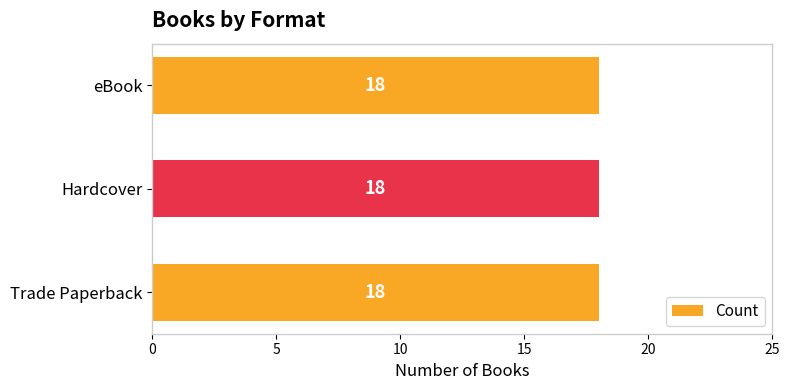

Which label corresponds to the largest value in the chart?

eBook